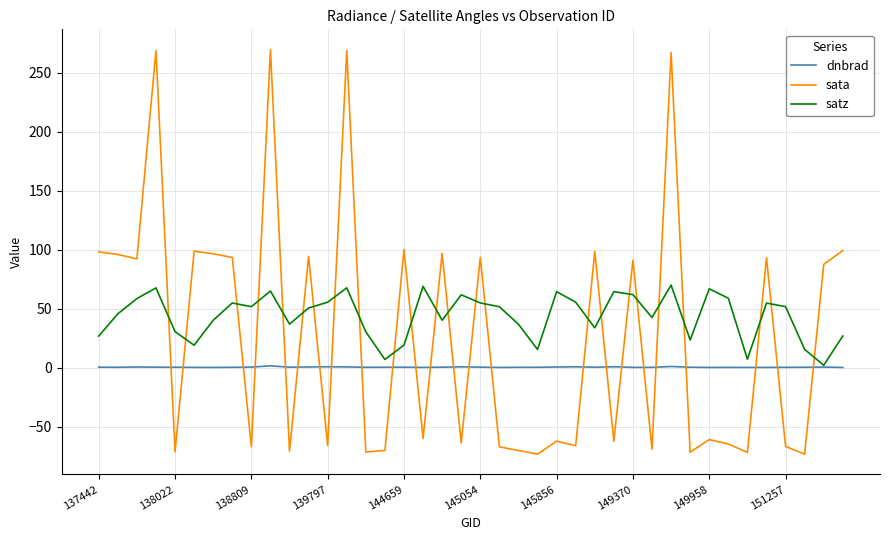

True or false: dnbrad and sata intersect in this chart.

True